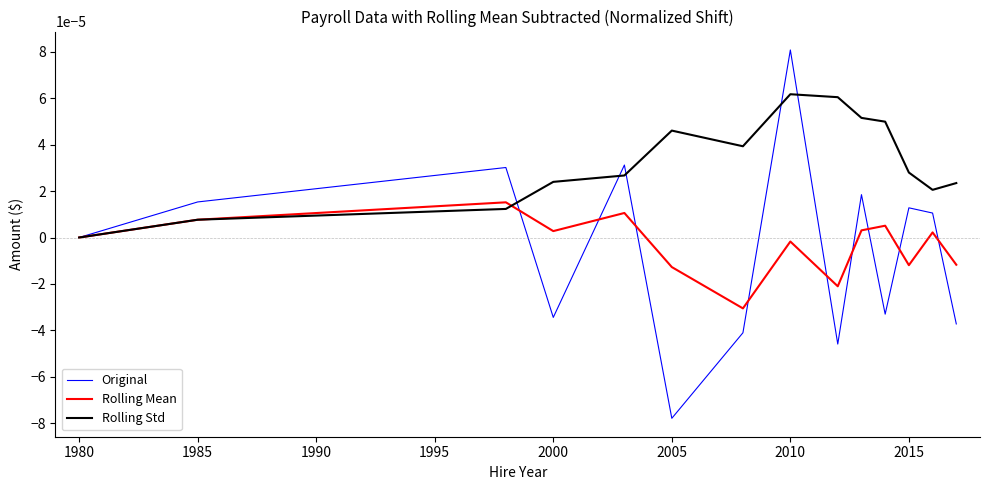

Which series ends up on top after the final intersection of Rolling Std and Rolling Mean?

Rolling Std